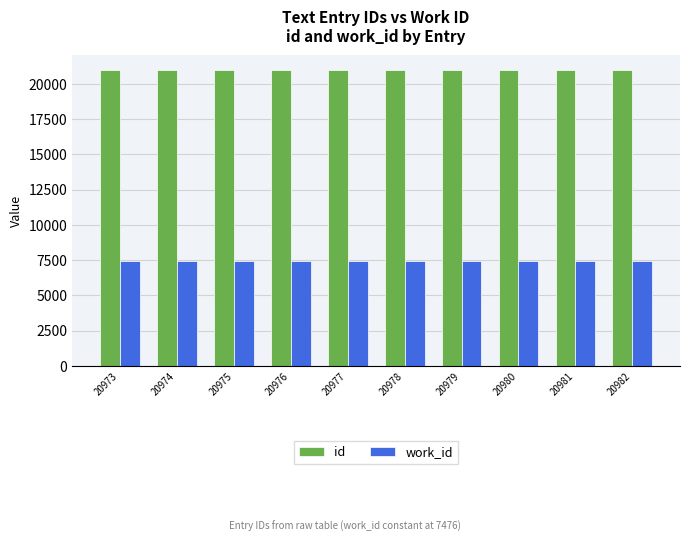

How many bars are there in each group?

2